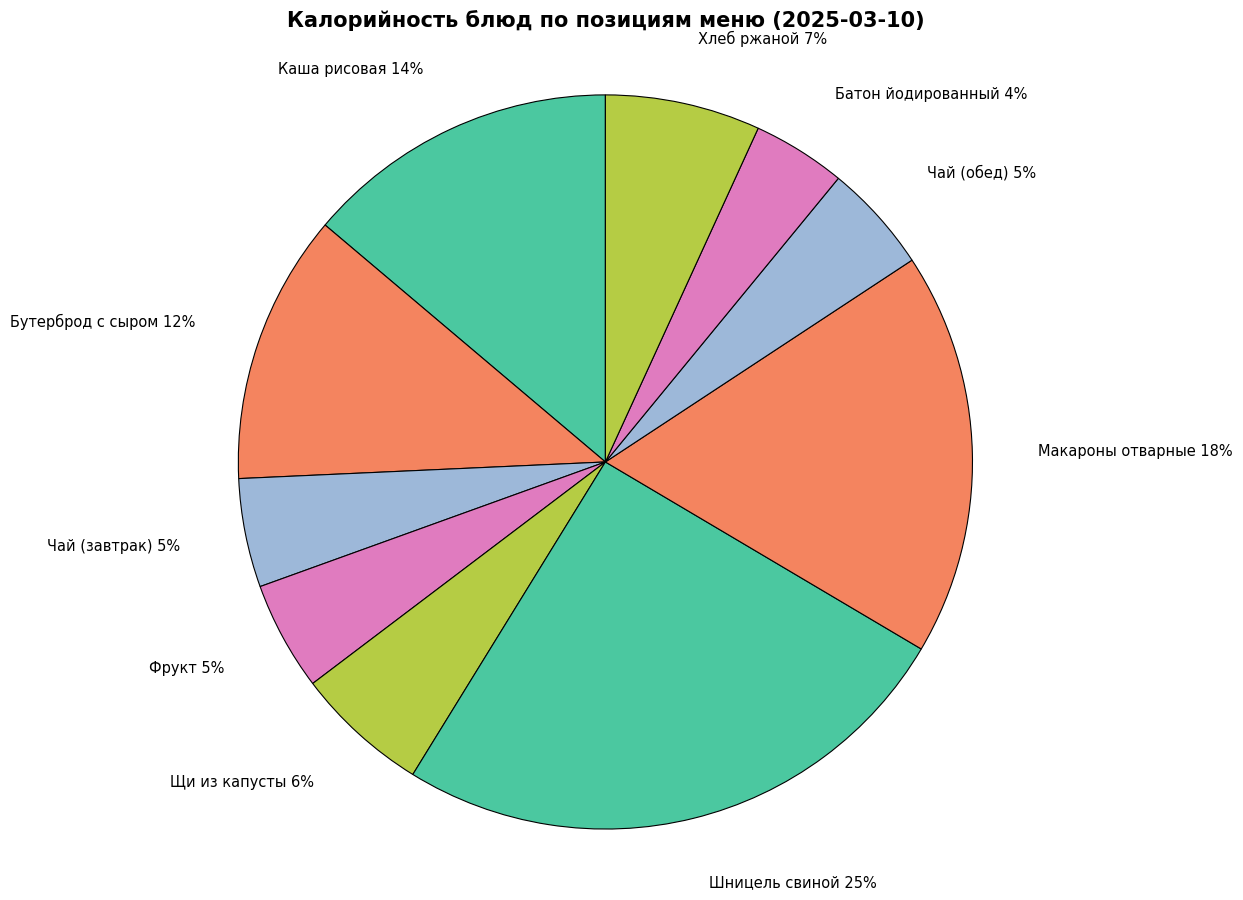

Count the number of slices in the pie.

10